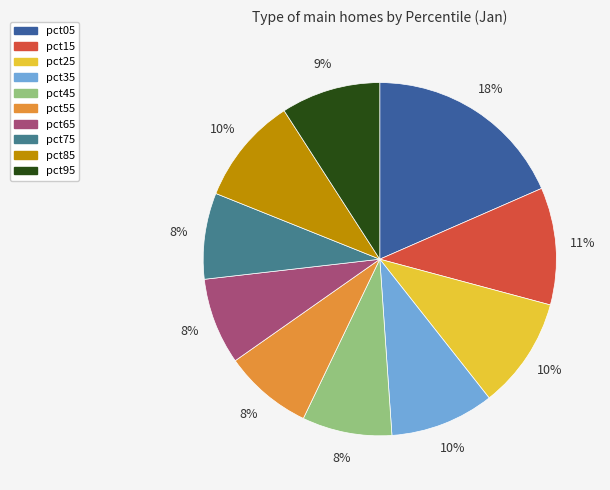

Which slice is the largest?

pct05